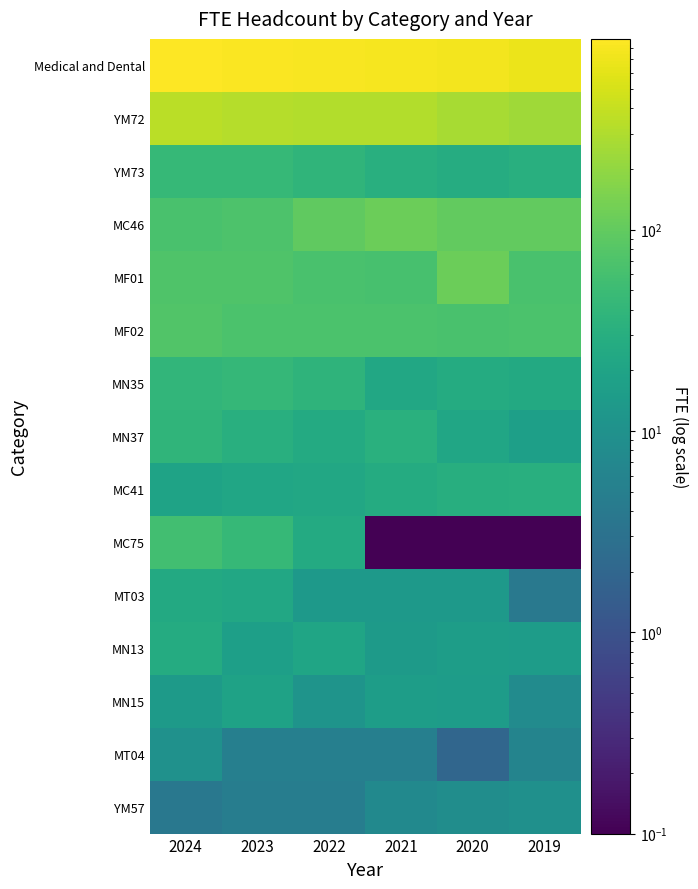

At how many categories does at least one series exceed 289?

6